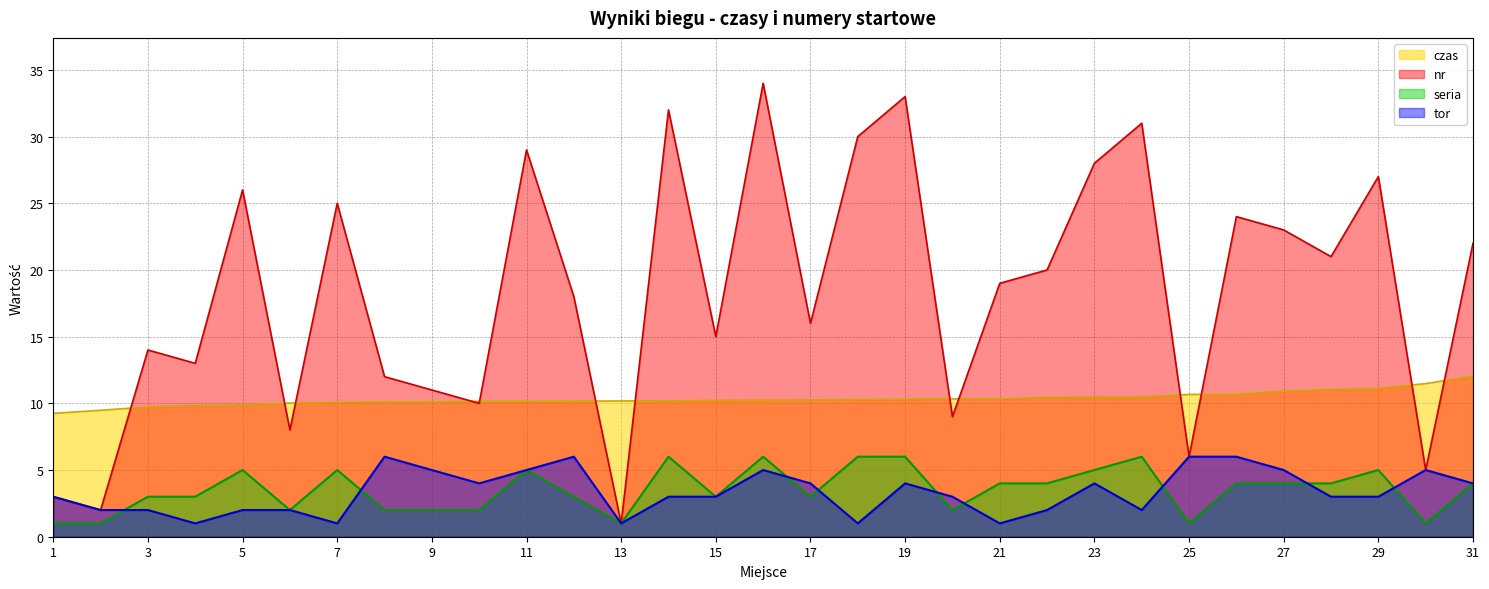

Between 27 and 29, which series saw the biggest shift?

nr